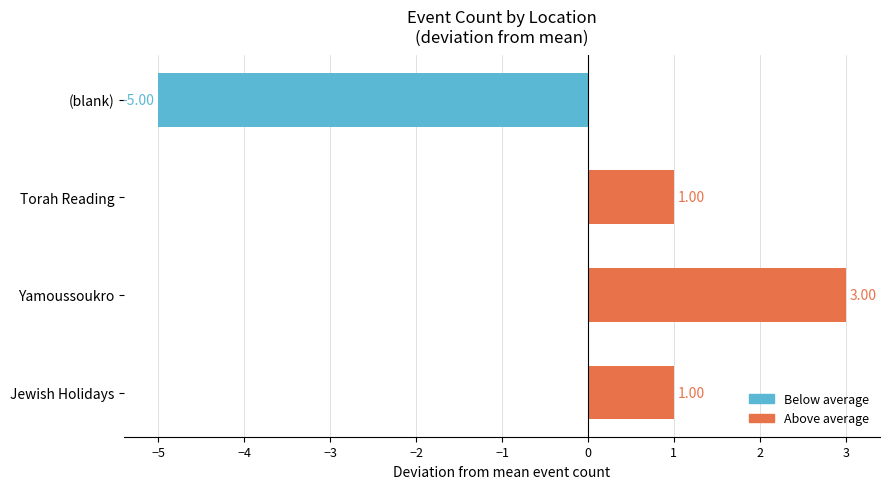

What is the difference between the values at Yamoussoukro and (blank)?

8